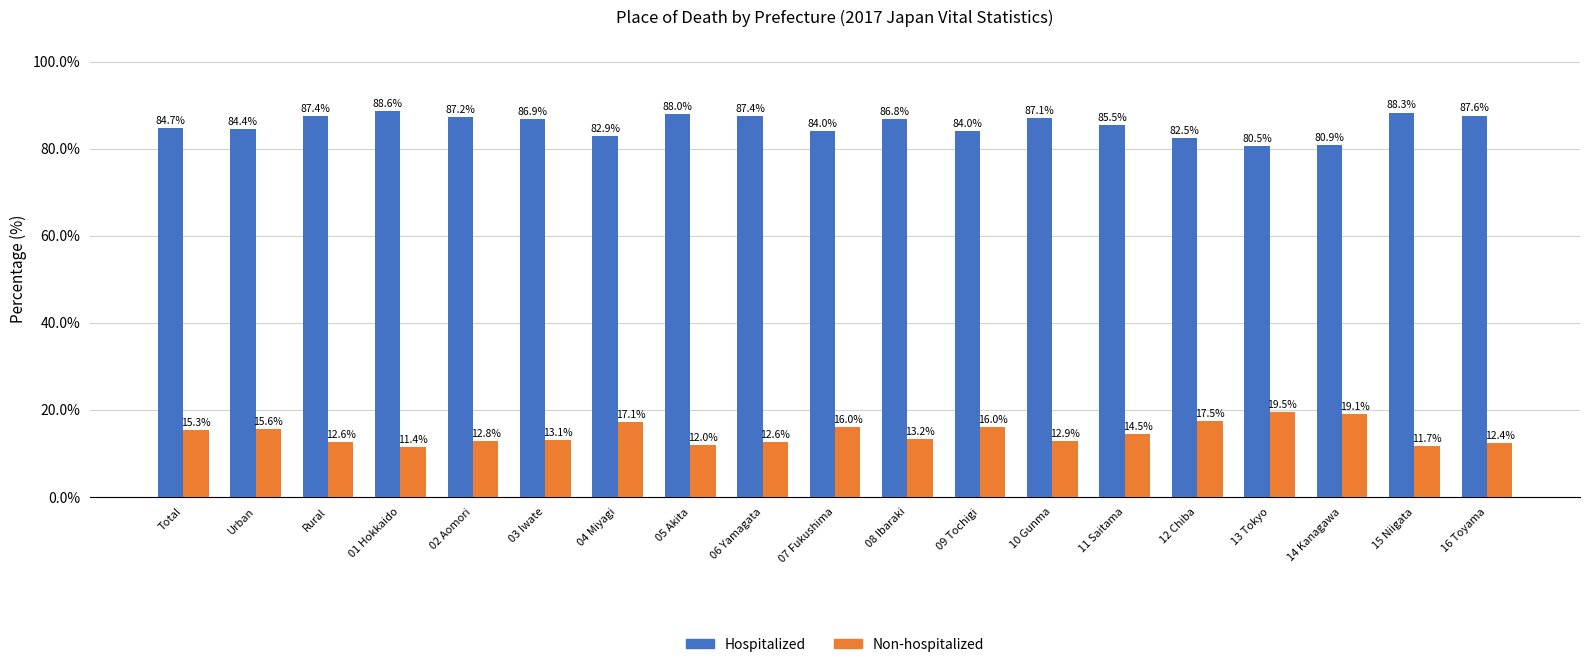

What is the difference between the maximum and minimum values in the Hospitalized series?

8.1